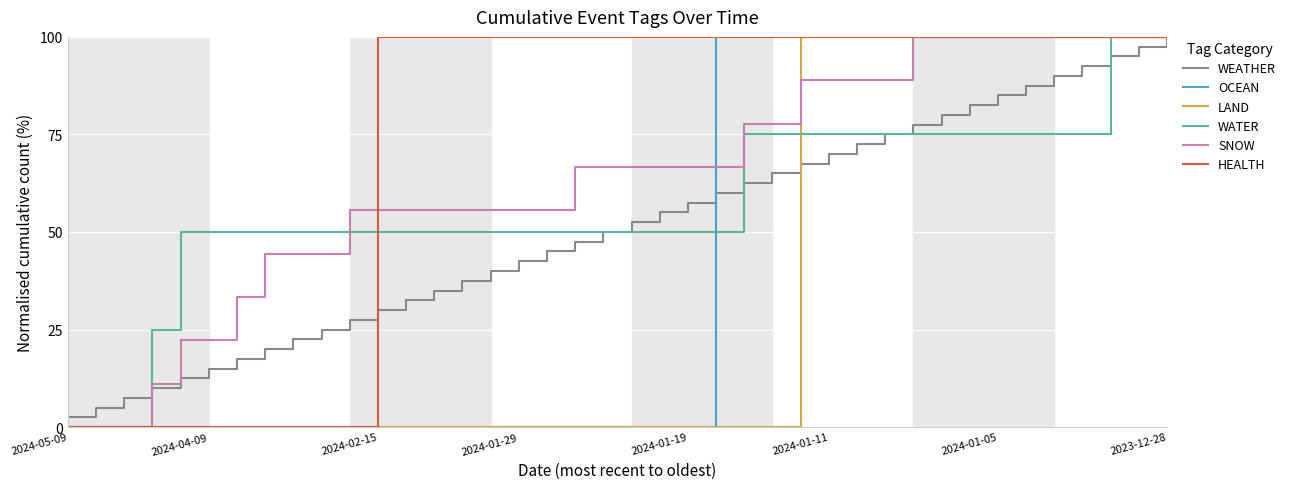

Reading right to left, extract all data points from this chart.

WEATHER: 100.0	97.5	95.0	92.5	90.0	87.5	85.0	82.5	80.0	77.5	75.0	72.5	70.0	67.5	65.0	62.5	60.0	57.5	55.0	52.5	50.0	47.5	45.0	42.5	40.0	37.5	35.0	32.5	30.0	27.5	25.0	22.5	20.0	17.5	15.0	12.5	10.0	7.5	5.0	2.5
OCEAN: 100.0	100.0	100.0	100.0	100.0	100.0	100.0	100.0	100.0	100.0	100.0	100.0	100.0	100.0	100.0	100.0	100.0	0.0	0.0	0.0	0.0	0.0	0.0	0.0	0.0	0.0	0.0	0.0	0.0	0.0	0.0	0.0	0.0	0.0	0.0	0.0	0.0	0.0	0.0	0.0
LAND: 100.0	100.0	100.0	100.0	100.0	100.0	100.0	100.0	100.0	100.0	100.0	100.0	100.0	100.0	0.0	0.0	0.0	0.0	0.0	0.0	0.0	0.0	0.0	0.0	0.0	0.0	0.0	0.0	0.0	0.0	0.0	0.0	0.0	0.0	0.0	0.0	0.0	0.0	0.0	0.0
WATER: 100.0	100.0	100.0	75.0	75.0	75.0	75.0	75.0	75.0	75.0	75.0	75.0	75.0	75.0	75.0	75.0	50.0	50.0	50.0	50.0	50.0	50.0	50.0	50.0	50.0	50.0	50.0	50.0	50.0	50.0	50.0	50.0	50.0	50.0	50.0	50.0	25.0	0.0	0.0	0.0
SNOW: 100.0	100.0	100.0	100.0	100.0	100.0	100.0	100.0	100.0	100.0	88.9	88.9	88.9	88.9	77.8	77.8	66.7	66.7	66.7	66.7	66.7	66.7	55.6	55.6	55.6	55.6	55.6	55.6	55.6	55.6	44.4	44.4	44.4	33.3	22.2	22.2	11.1	0.0	0.0	0.0
HEALTH: 100.0	100.0	100.0	100.0	100.0	100.0	100.0	100.0	100.0	100.0	100.0	100.0	100.0	100.0	100.0	100.0	100.0	100.0	100.0	100.0	100.0	100.0	100.0	100.0	100.0	100.0	100.0	100.0	100.0	0.0	0.0	0.0	0.0	0.0	0.0	0.0	0.0	0.0	0.0	0.0